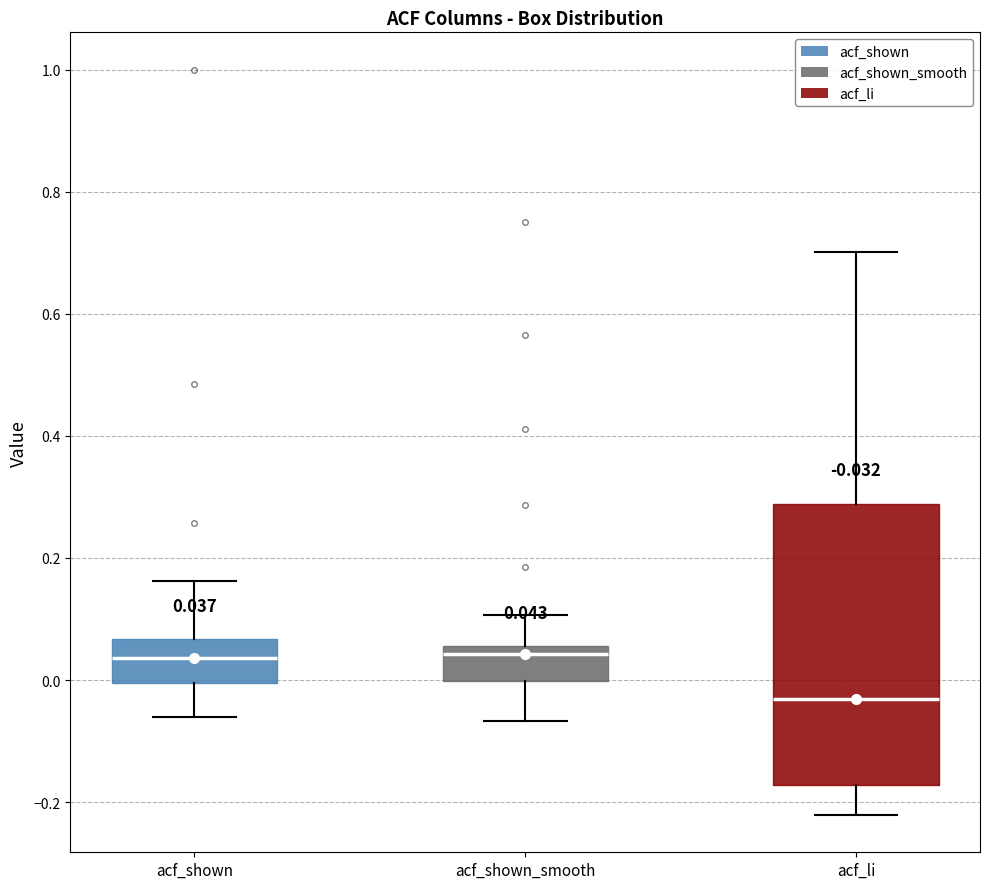

Which box is the tallest, from its lower edge to its upper edge?

acf_li